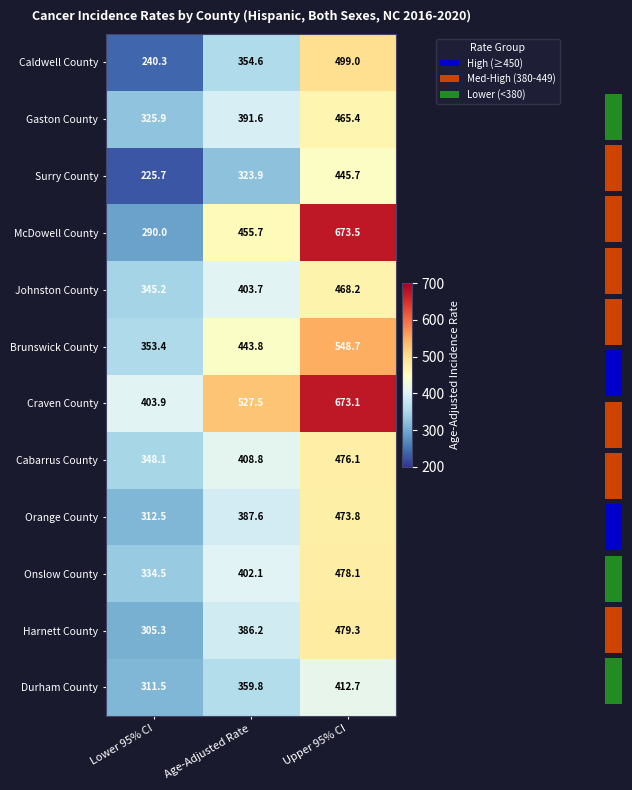

Reading right to left, what are all the values shown in this chart?

Caldwell County: Upper 95% CI=499.0	Age-Adjusted Rate=354.6	Lower 95% CI=240.3
Gaston County: Upper 95% CI=465.4	Age-Adjusted Rate=391.6	Lower 95% CI=325.9
Surry County: Upper 95% CI=445.7	Age-Adjusted Rate=323.9	Lower 95% CI=225.7
McDowell County: Upper 95% CI=673.5	Age-Adjusted Rate=455.7	Lower 95% CI=290.0
Johnston County: Upper 95% CI=468.2	Age-Adjusted Rate=403.7	Lower 95% CI=345.2
Brunswick County: Upper 95% CI=548.7	Age-Adjusted Rate=443.8	Lower 95% CI=353.4
Craven County: Upper 95% CI=673.1	Age-Adjusted Rate=527.5	Lower 95% CI=403.9
Cabarrus County: Upper 95% CI=476.1	Age-Adjusted Rate=408.8	Lower 95% CI=348.1
Orange County: Upper 95% CI=473.8	Age-Adjusted Rate=387.6	Lower 95% CI=312.5
Onslow County: Upper 95% CI=478.1	Age-Adjusted Rate=402.1	Lower 95% CI=334.5
Harnett County: Upper 95% CI=479.3	Age-Adjusted Rate=386.2	Lower 95% CI=305.3
Durham County: Upper 95% CI=412.7	Age-Adjusted Rate=359.8	Lower 95% CI=311.5